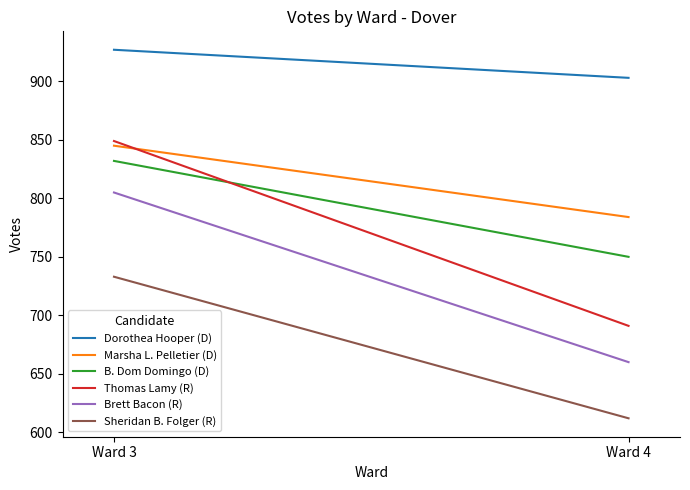

At which label is Brett Bacon (R) closest to 732?

Ward 4